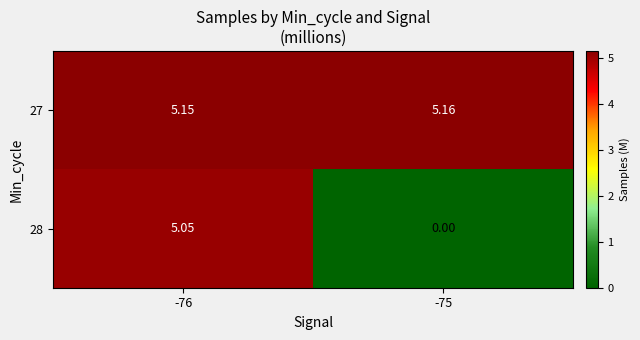

Is the value of 28 at -75 greater than the value of 27 at -75?

No